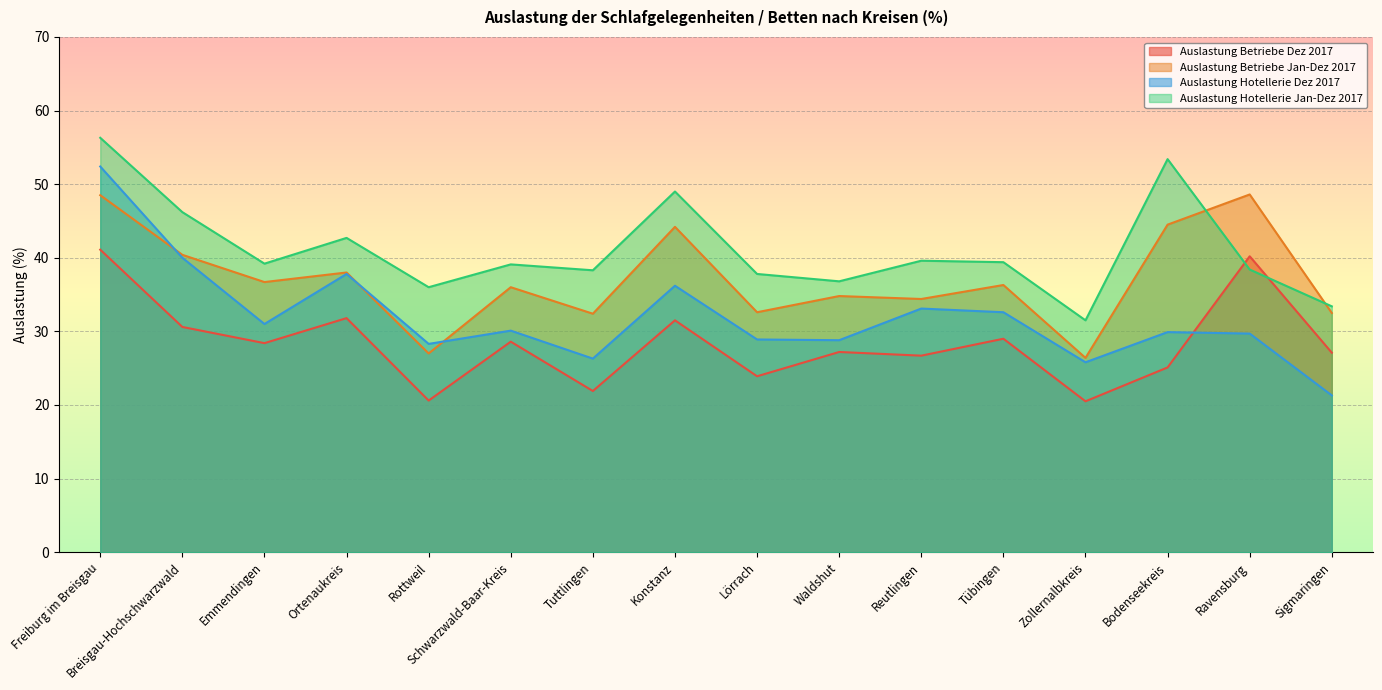

At which label is Auslastung Hotellerie Jan-Dez 2017 closest to 43?

Ortenaukreis